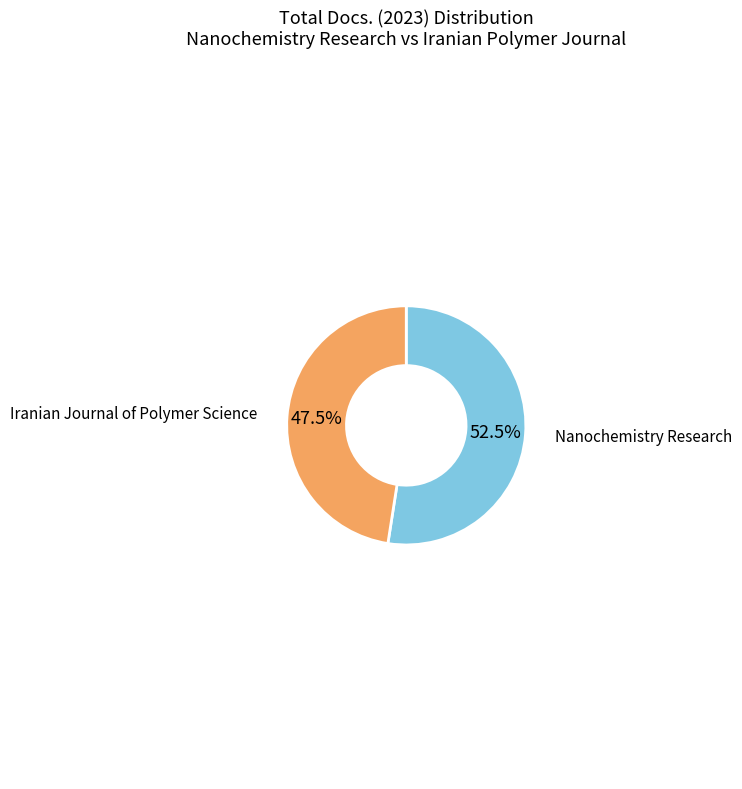

Is there a majority slice in this chart?

Yes